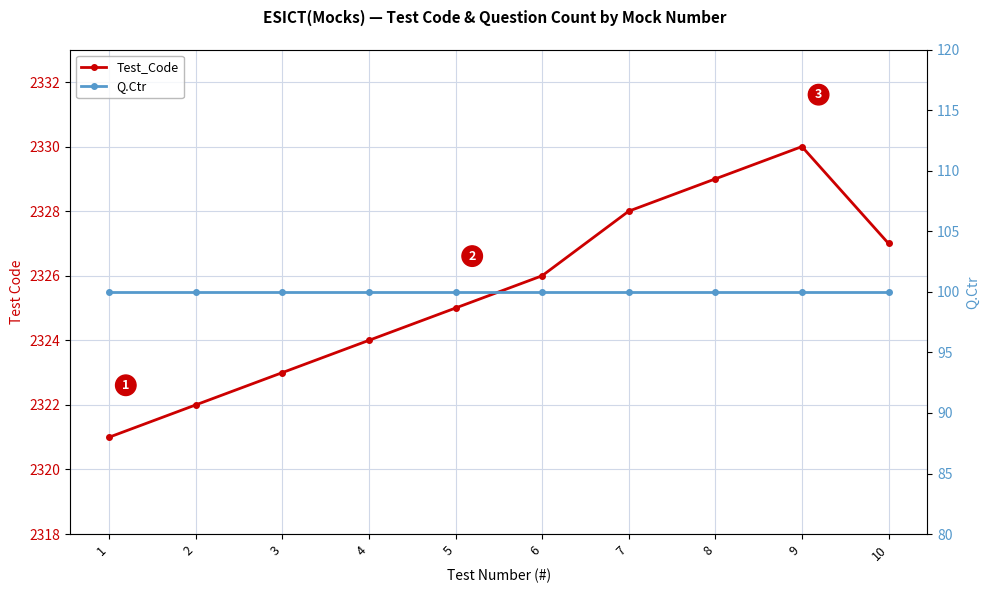

At which label is Test_Code closest to 2325?

5